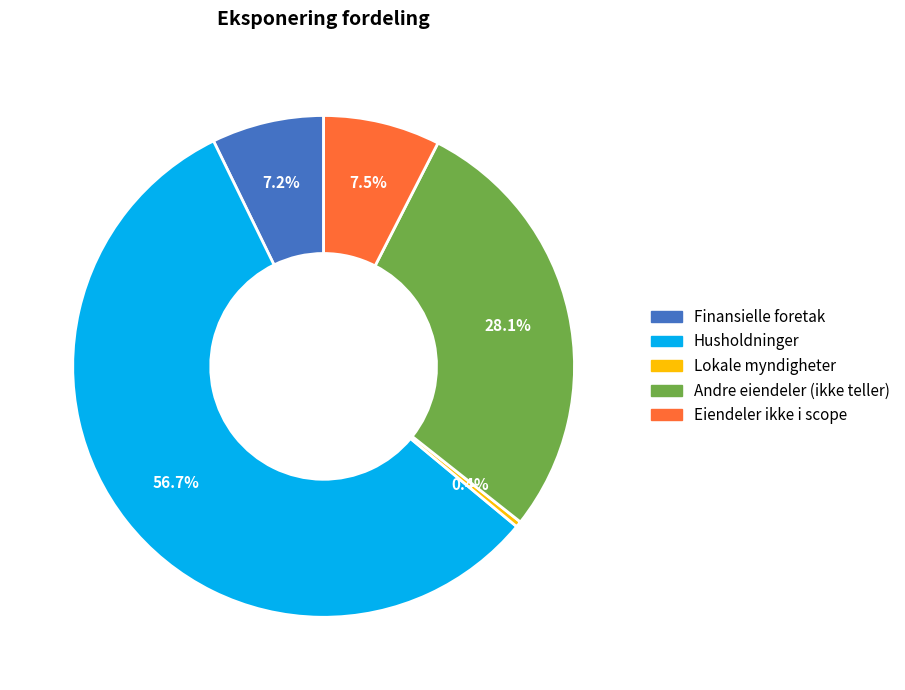

Combined, do Lokale myndigheter and Husholdninger account for over 50%?

Yes